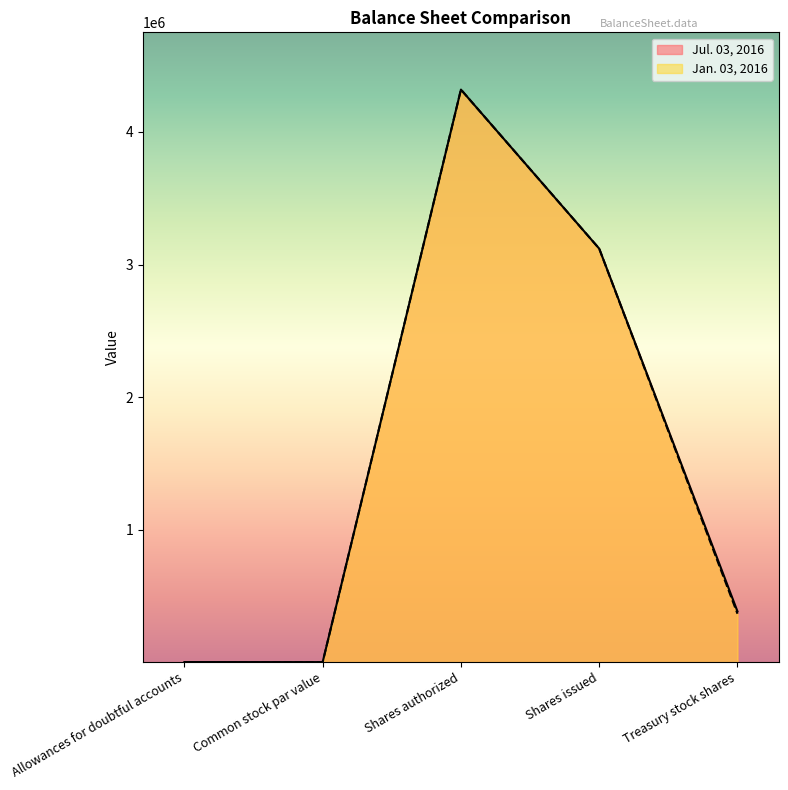

At which category does the chart reach its minimum across all series?

Common stock par value